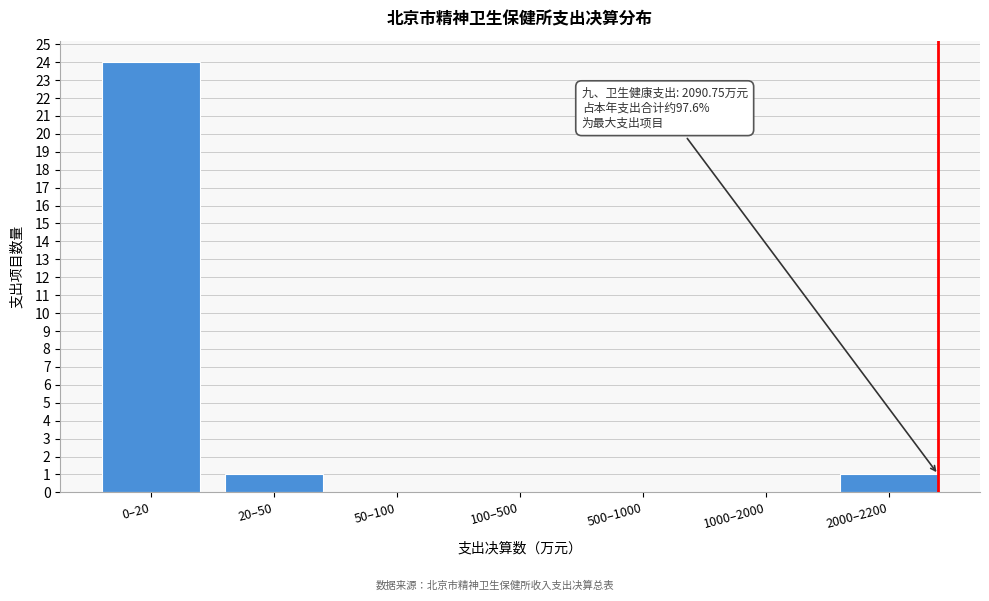

Reading left to right, what are all the values shown in this chart?

0–20=24	20–50=1	50–100=0	100–500=0	500–1000=0	1000–2000=0	2000–2200=1